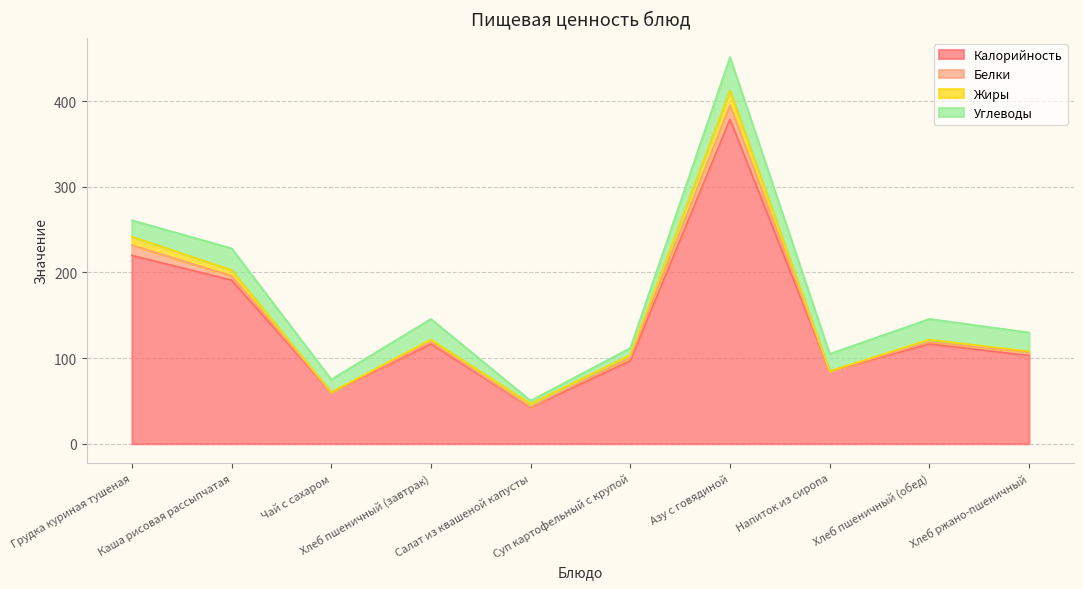

What are all the series names shown in the legend?

Калорийность, Белки, Жиры, Углеводы